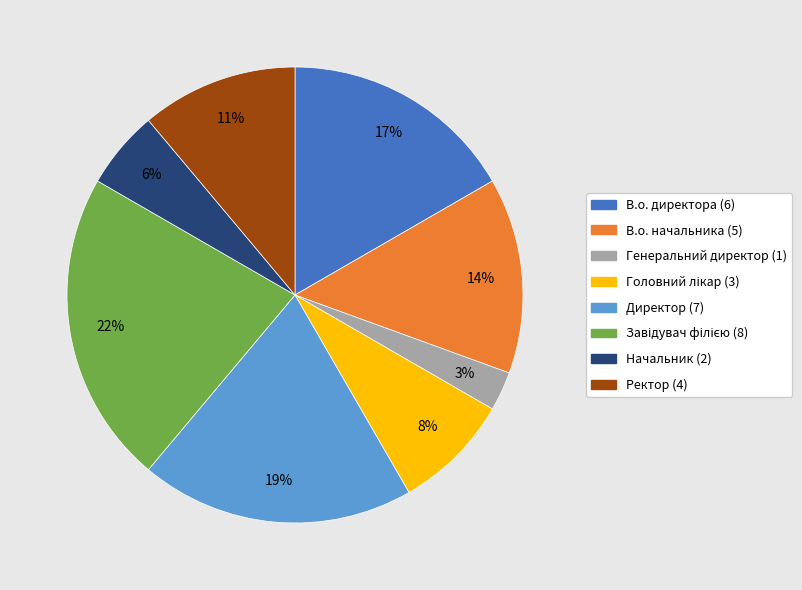

How many slices are in this pie chart?

8